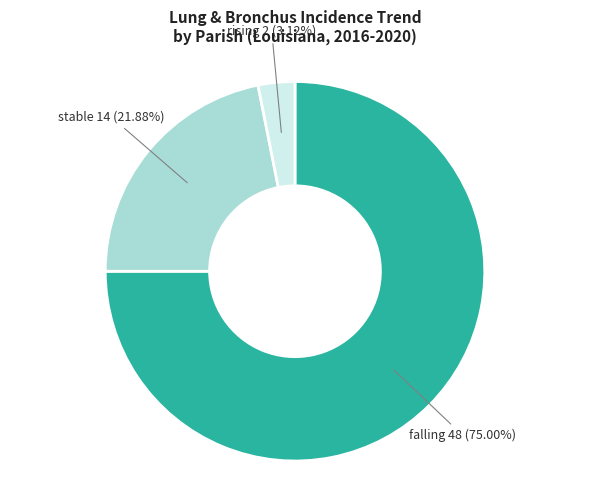

Is there any slice that represents more than half of the pie?

Yes